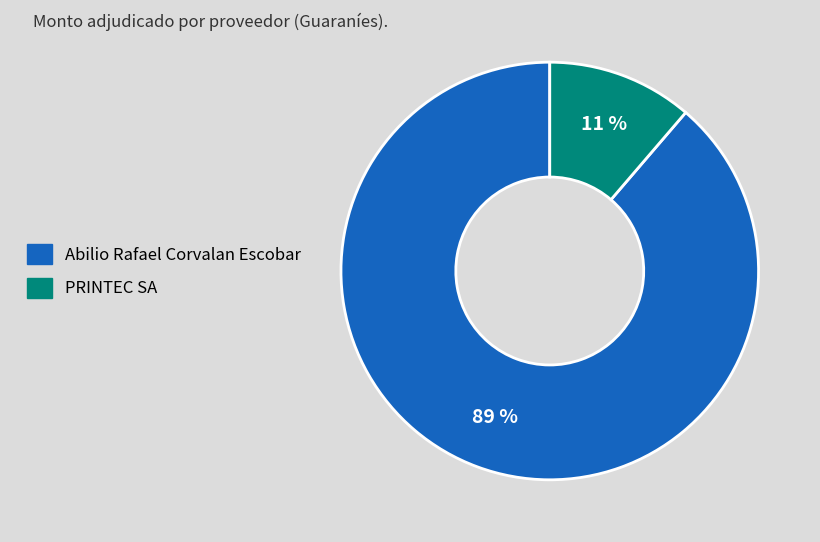

True or false: PRINTEC SA accounts for 11% of the total.

True